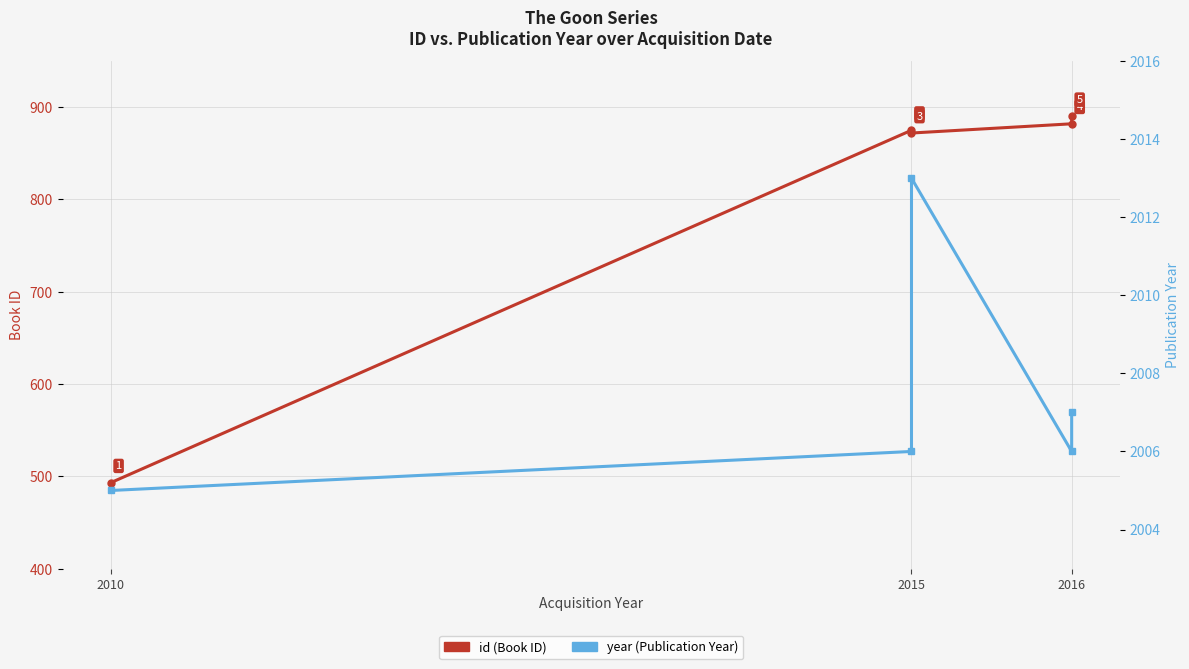

In year (Publication Year), how many points are higher than both neighbors (excluding endpoints)?

1